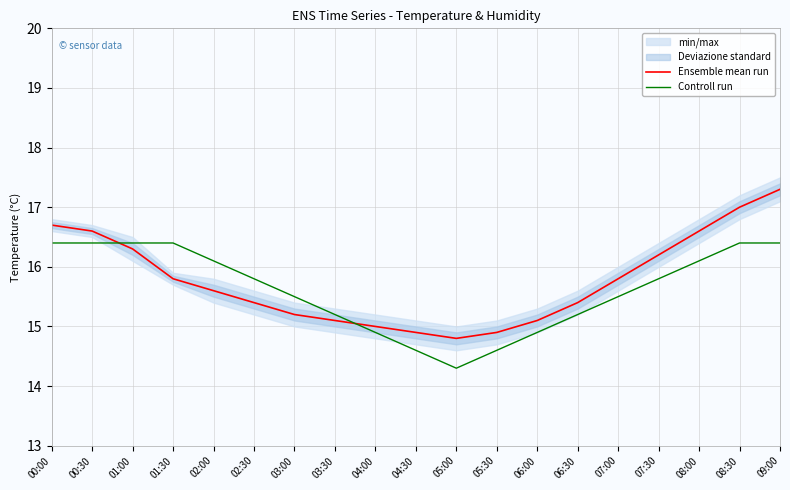

Reading left to right, list all the values displayed in this chart.

Ensemble mean run: 00:00=16.7	00:30=16.6	01:00=16.3	01:30=15.8	02:00=15.6	02:30=15.4	03:00=15.2	03:30=15.1	04:00=15.0	04:30=14.9	05:00=14.8	05:30=14.9	06:00=15.1	06:30=15.4	07:00=15.8	07:30=16.2	08:00=16.6	08:30=17.0	09:00=17.3
Controll run: 00:00=16.4	00:30=16.4	01:00=16.4	01:30=16.4	02:00=16.1	02:30=15.8	03:00=15.5	03:30=15.2	04:00=14.9	04:30=14.6	05:00=14.3	05:30=14.6	06:00=14.9	06:30=15.2	07:00=15.5	07:30=15.8	08:00=16.1	08:30=16.4	09:00=16.4